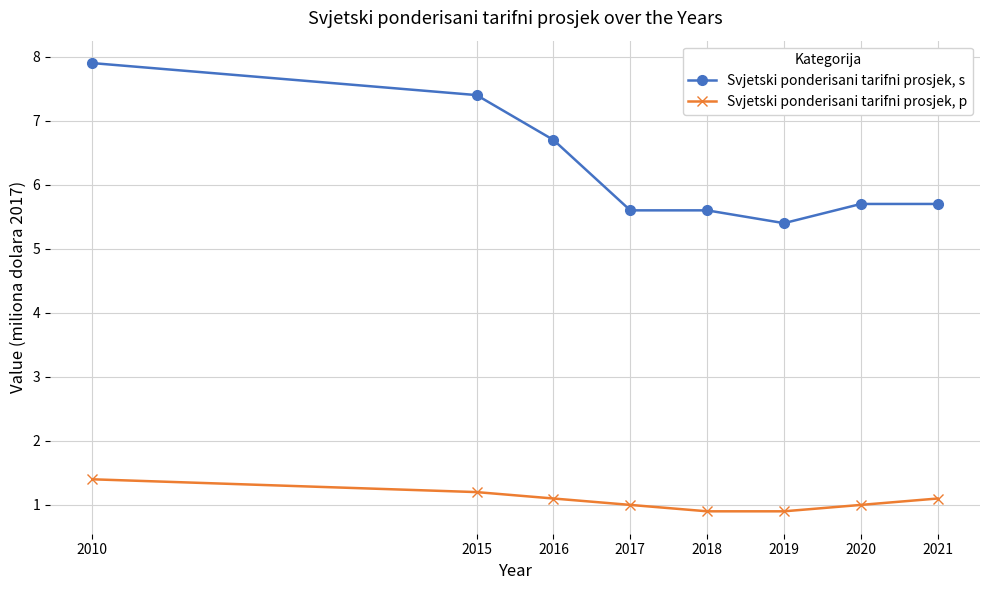

What is the spread (max minus min) of values at 2015?

6.2